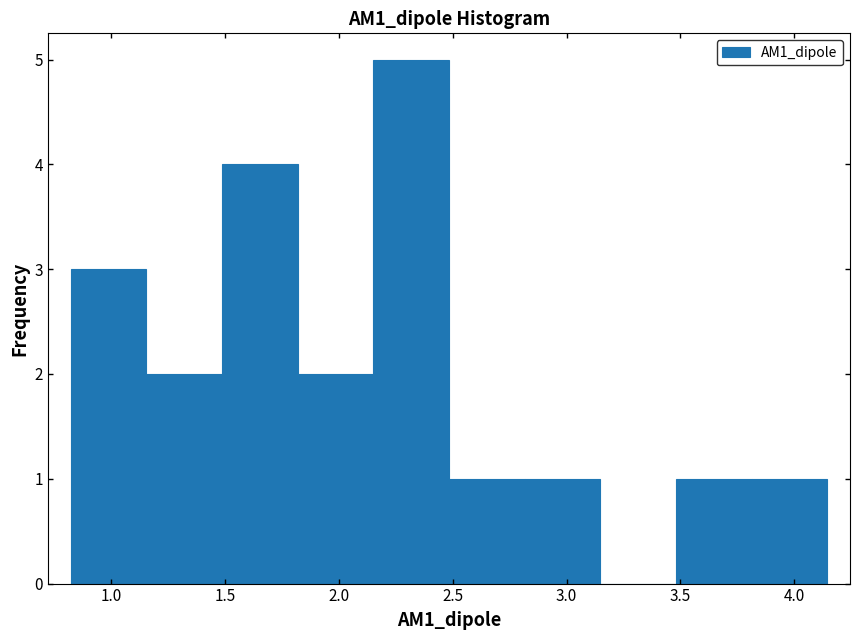

Reading left to right, list every bar in this chart as the range it spans on the x-axis followed by its height. Neither the bar edges nor the heights are printed on the chart, so give them approximately, as read against the axes.

0.80 to 1.15: 3
1.15 to 1.50: 2
1.50 to 1.80: 4
1.80 to 2.15: 2
2.15 to 2.50: 5
2.50 to 2.80: 1
2.80 to 3.15: 1
3.15 to 3.50: 0
3.50 to 3.80: 1
3.80 to 4.15: 1